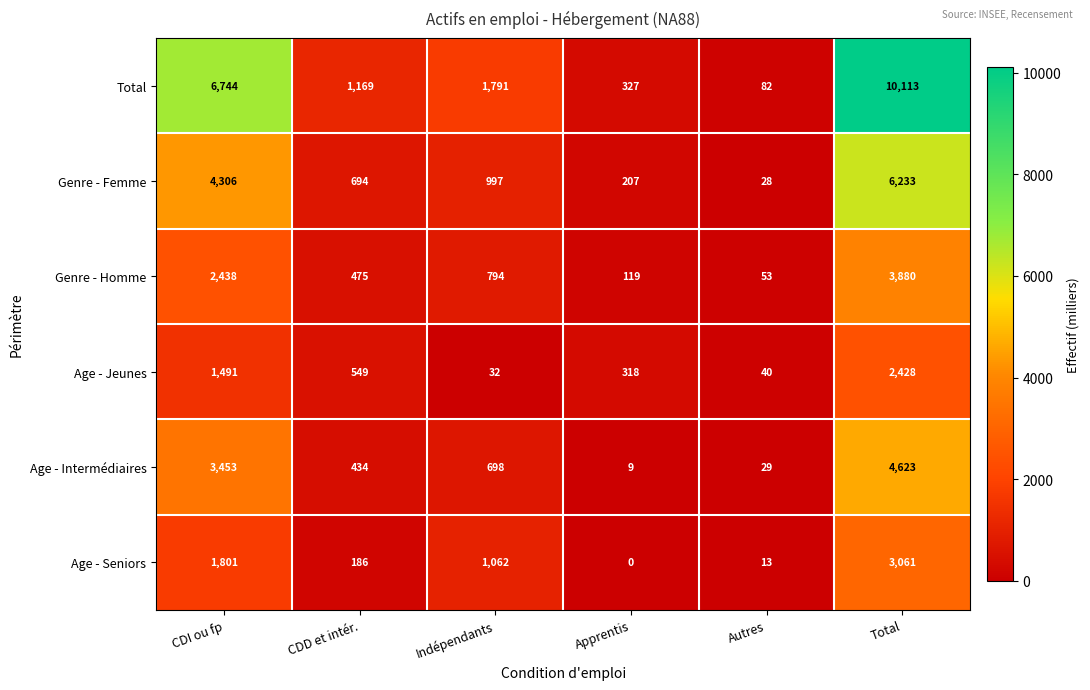

Which category has the highest value across all series?

Total